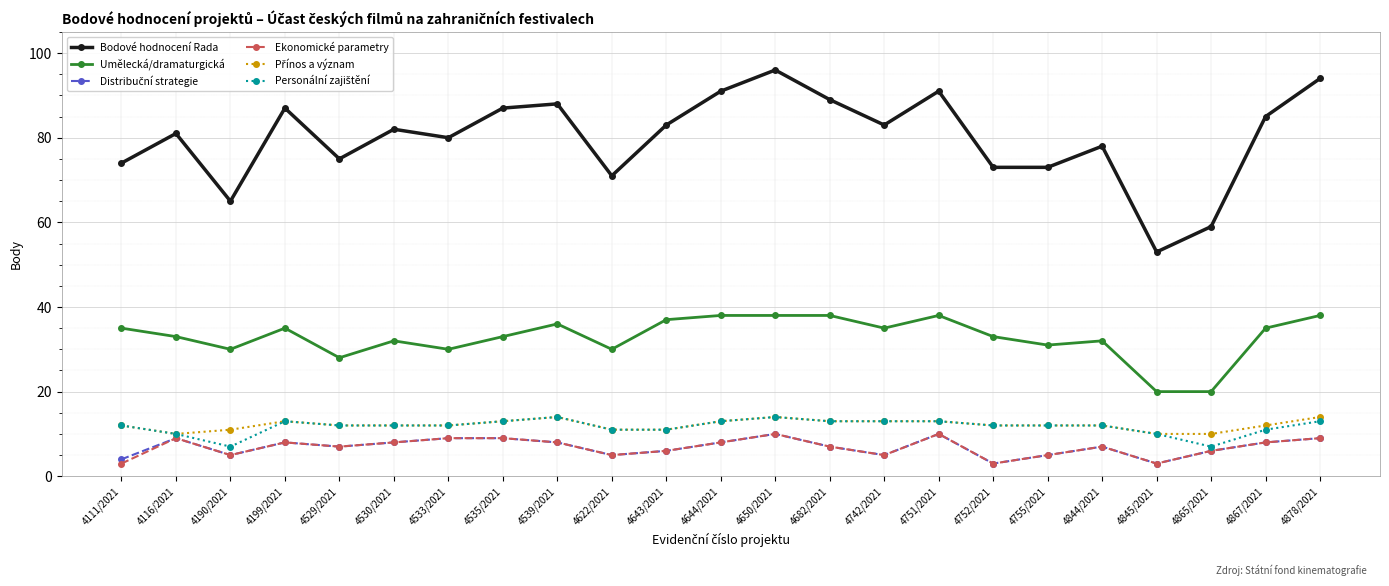

What is the total value across all series at 4751/2021?

175